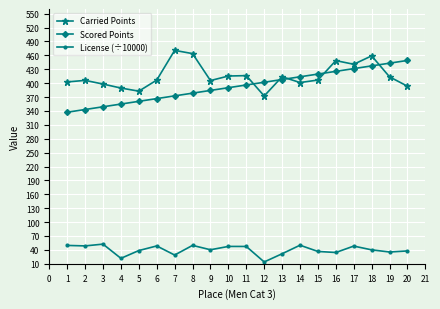

The value of License (÷10000) at 1 is 81.4. True or false?

False